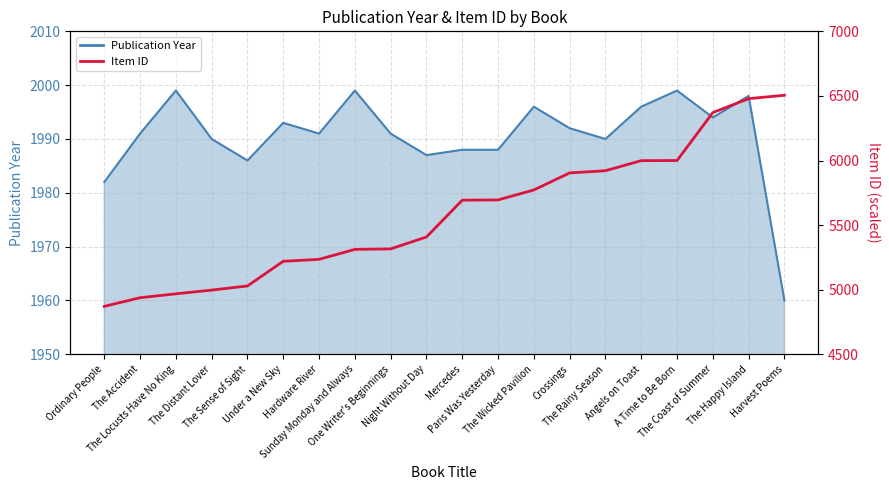

At which category does the chart reach its peak across all series?

Harvest Poems